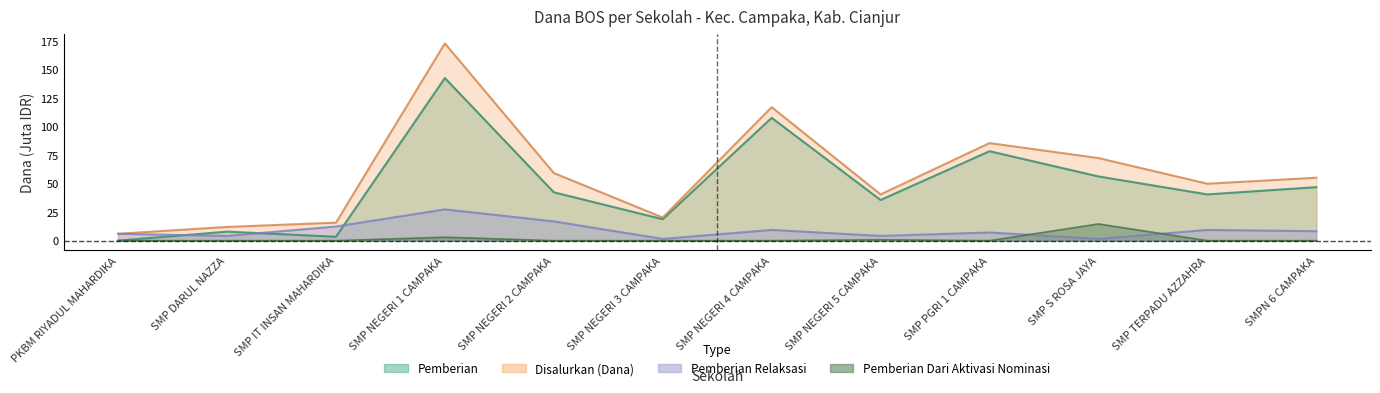

What is the spread (max minus min) of values at PKBM RIYADUL MAHARDIKA?

6.0